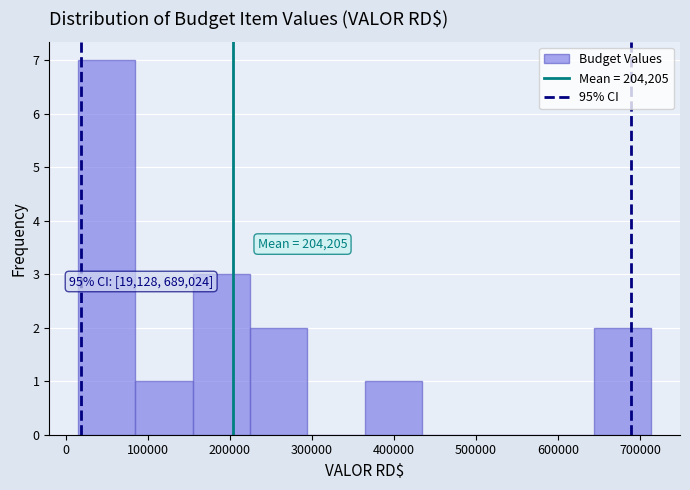

Which range on the x-axis has the tallest bar?

20000 to 90000